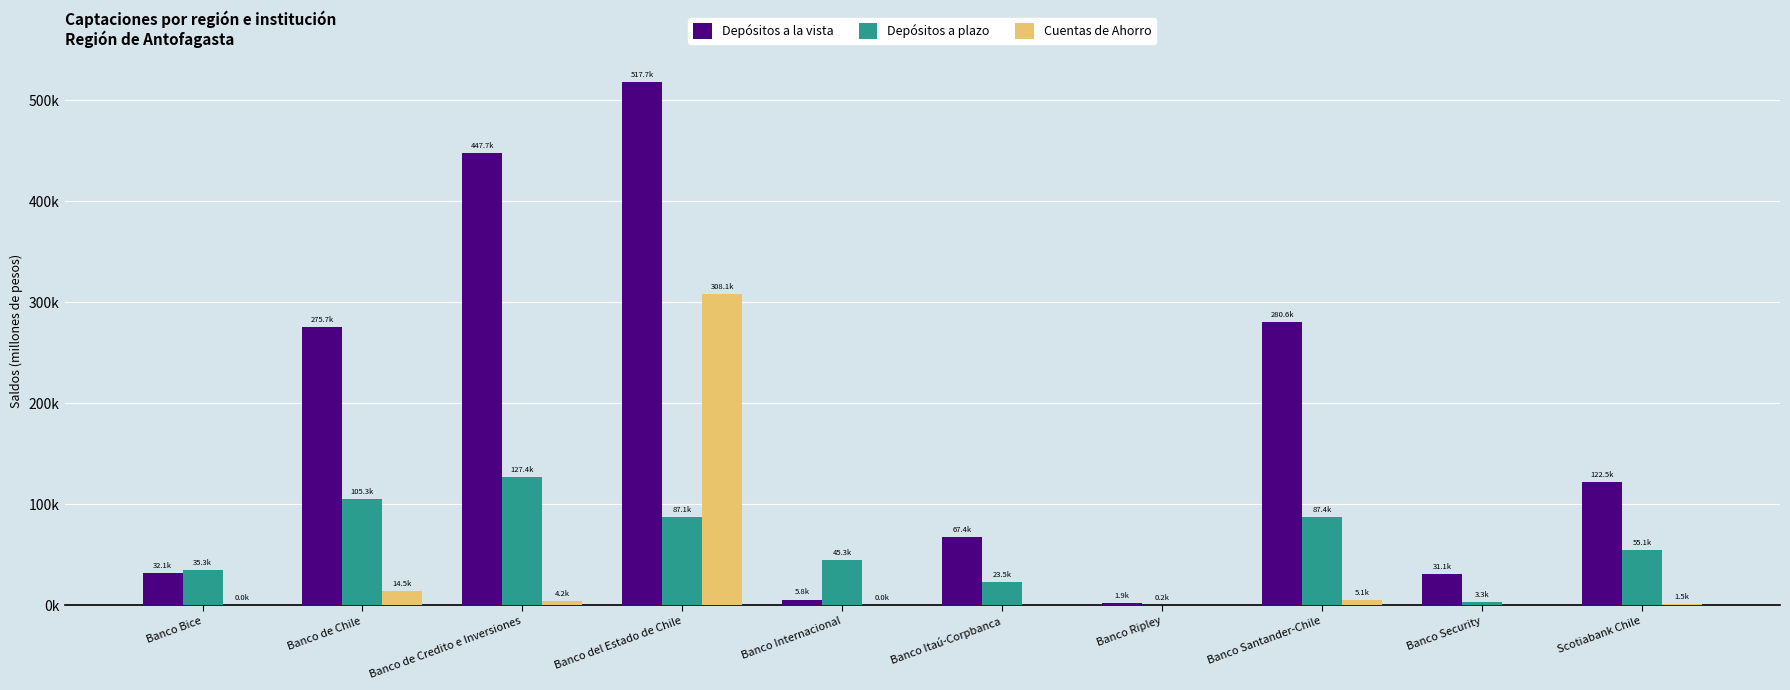

Rank the series by their average value, from highest to lowest.

Depósitos a la vista, Depósitos a plazo, Cuentas de Ahorro